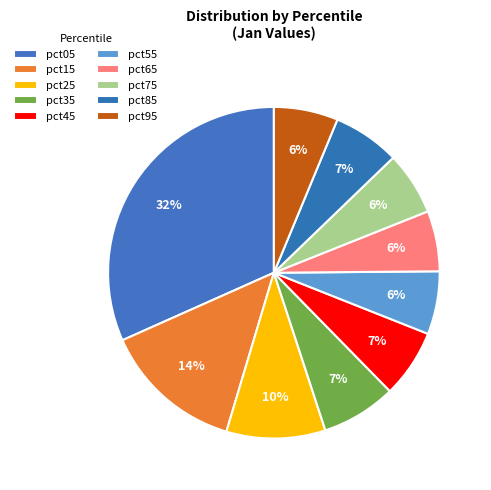

What is the total percentage of pct25 and pct75?

15.8%